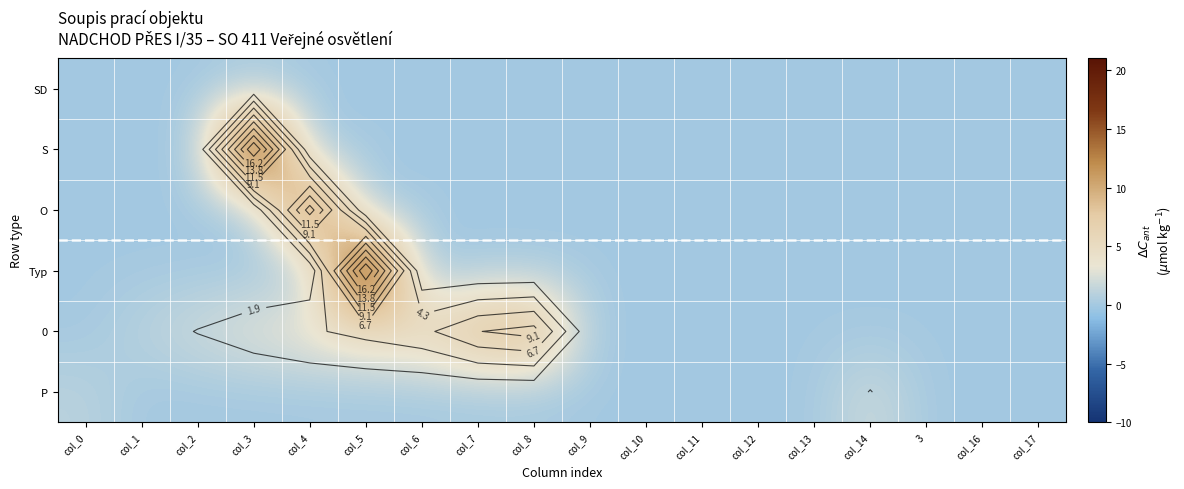

At which category is the sum across all series the highest?

col_5